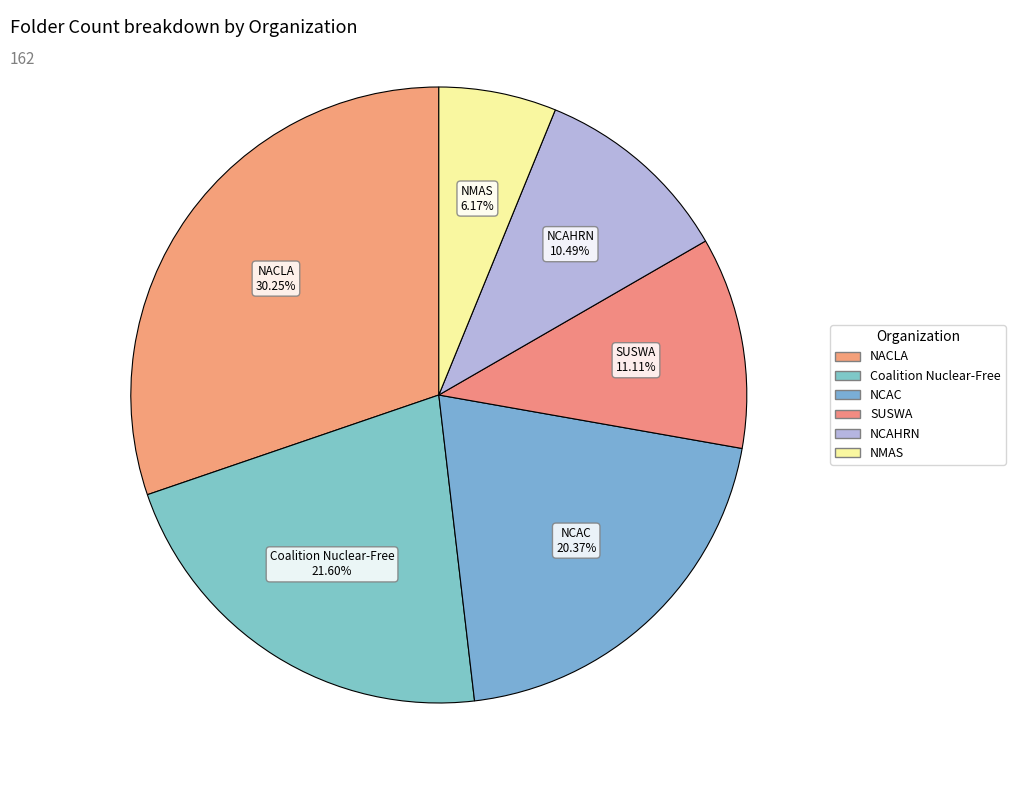

Does any single category account for the majority?

No